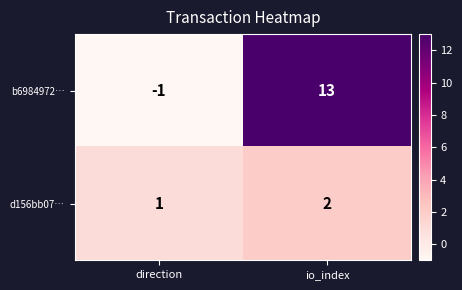

At direction, list the series in order from smallest to largest.

b6984972…, d156bb07…